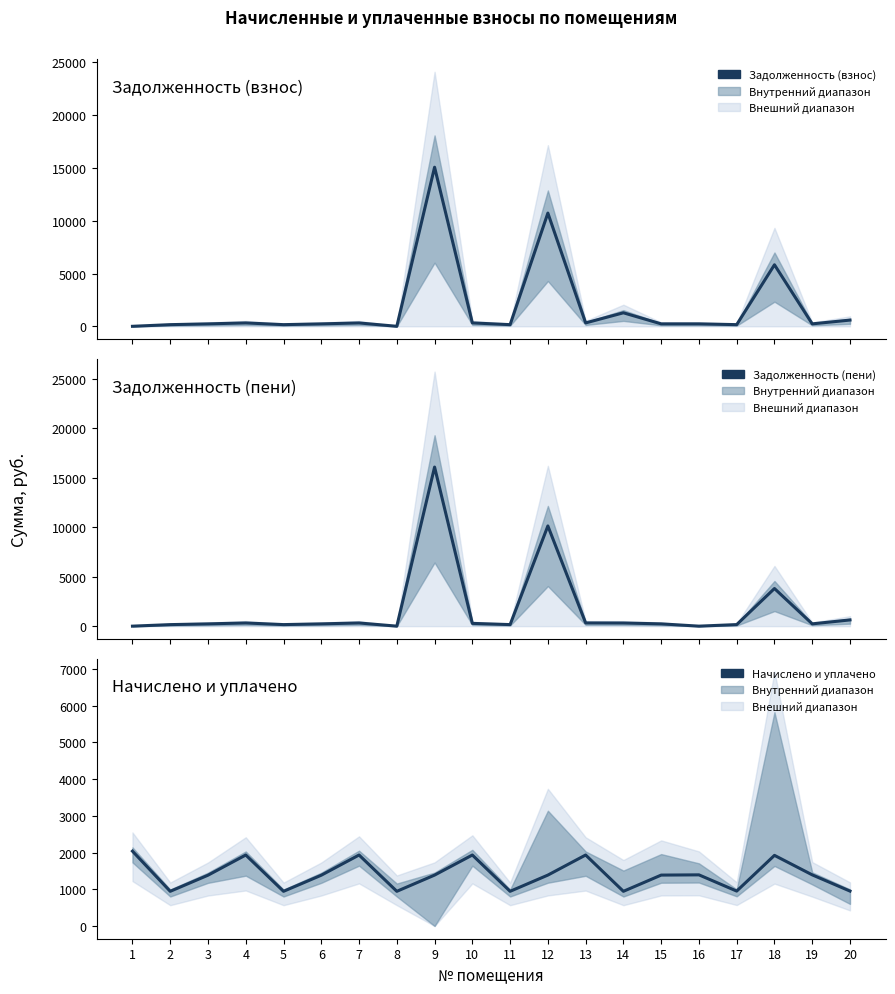

Rank the series at 7 from lowest to highest value.

Задолженность (взнос), Задолженность (пени), Начислено и уплачено